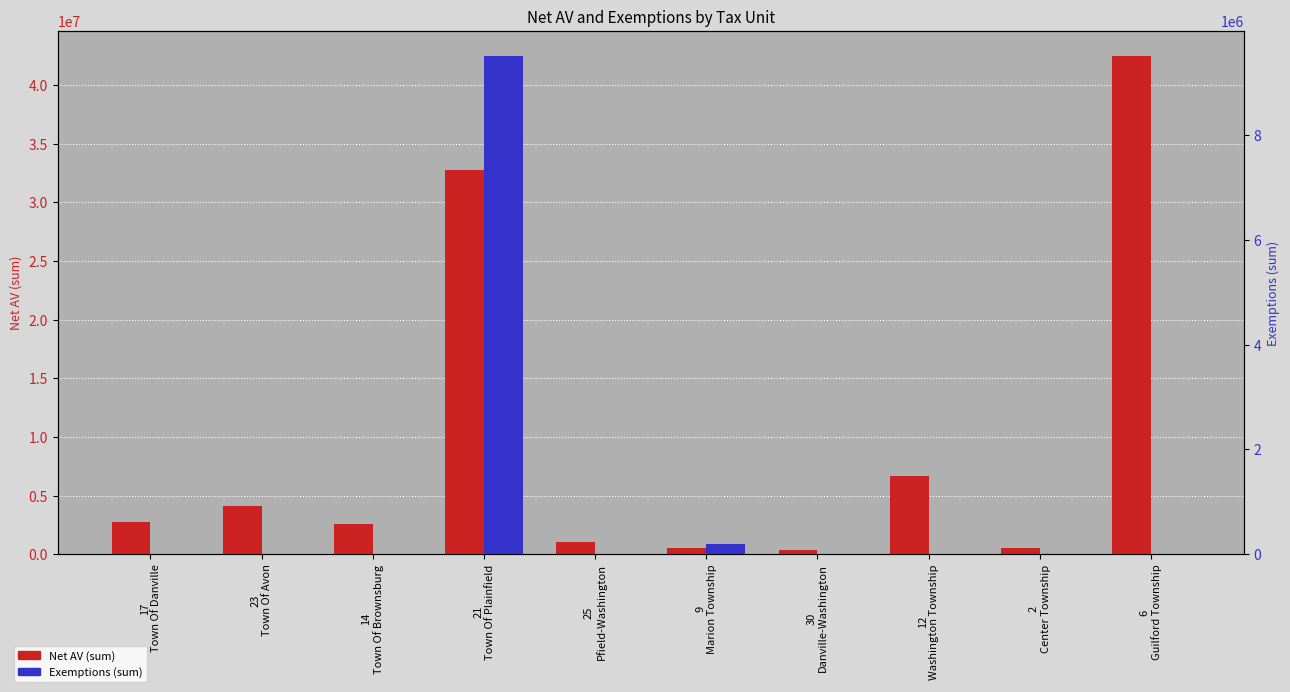

Reading left to right, transcribe all the data shown in this chart.

Net AV (sum): 2751900	4128800	2596400	32737650	1069100	569000	333200	6650700	543700	42483700
Exemptions (sum): 0	0	0	9507230	0	196330	0	0	0	0